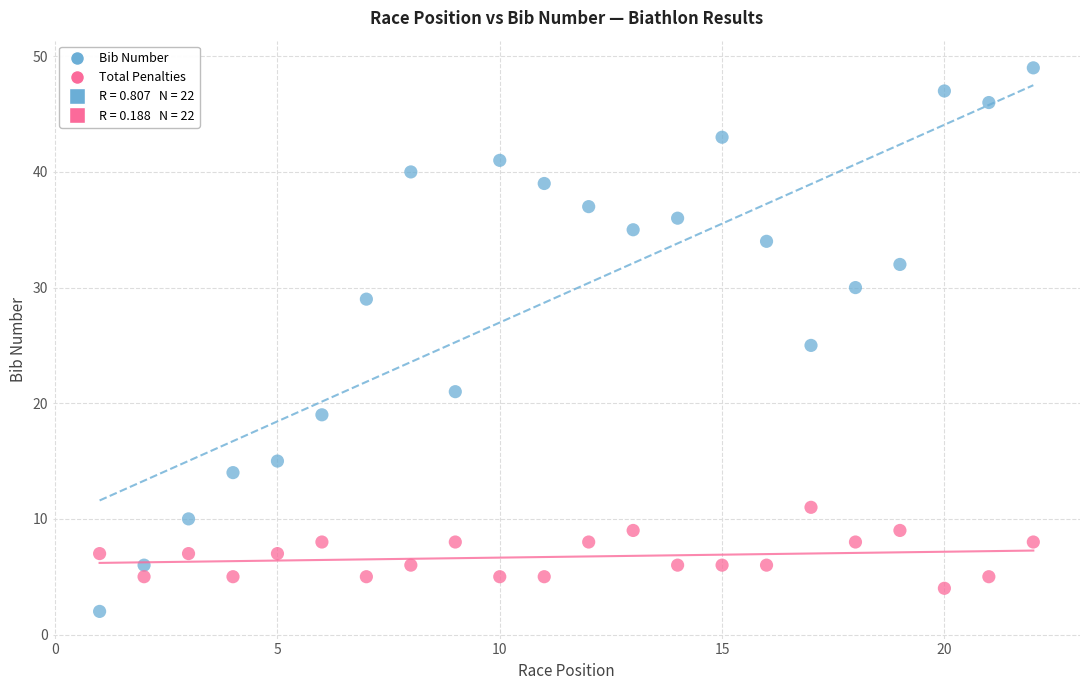

Across all data points, what is the range of X values (max minus min)?

21